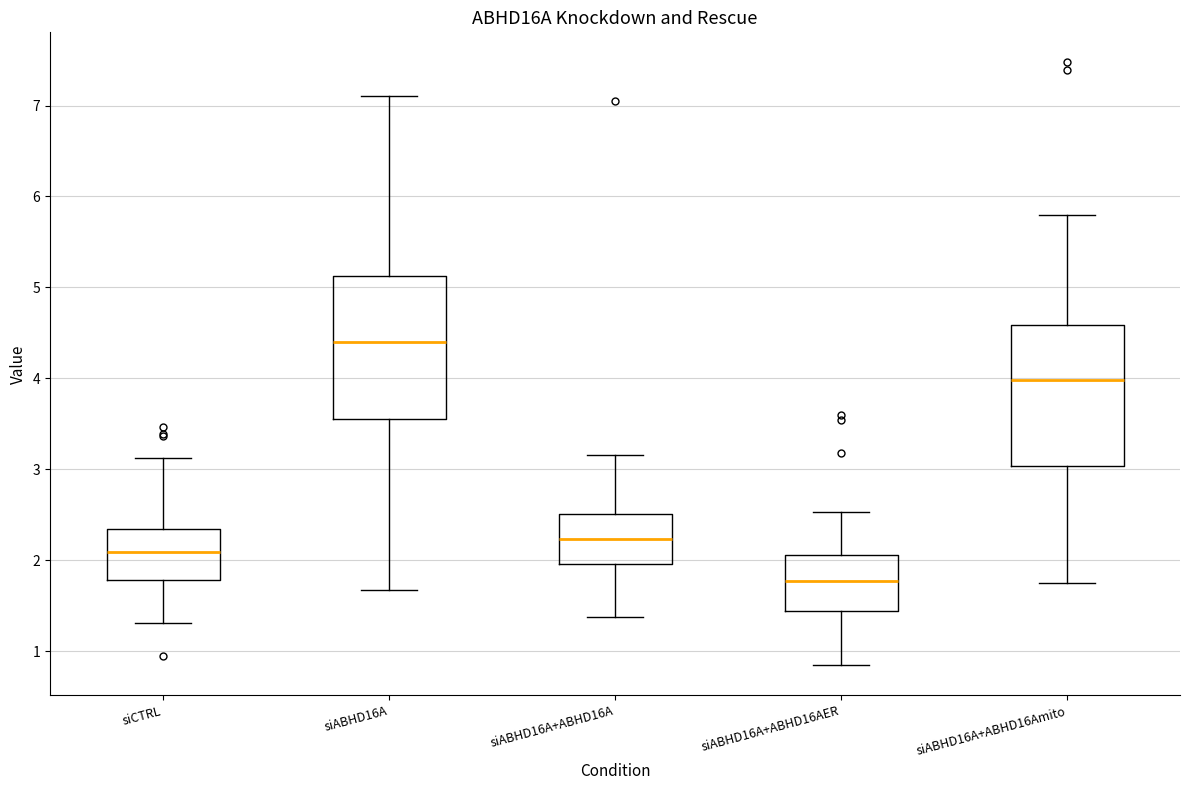

Where is the upper edge of the box for siABHD16A+ABHD16A on the y-axis? The values are not printed on the chart, so give them approximately, as read against the axis.

2.5